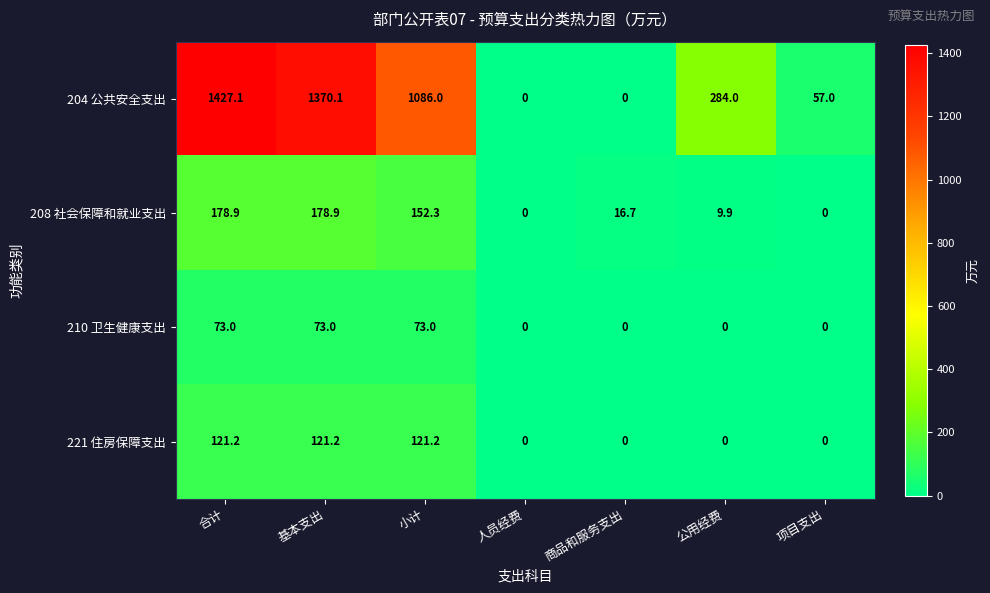

Is it true that 221 住房保障支出 equals 79.6 at 基本支出?

False